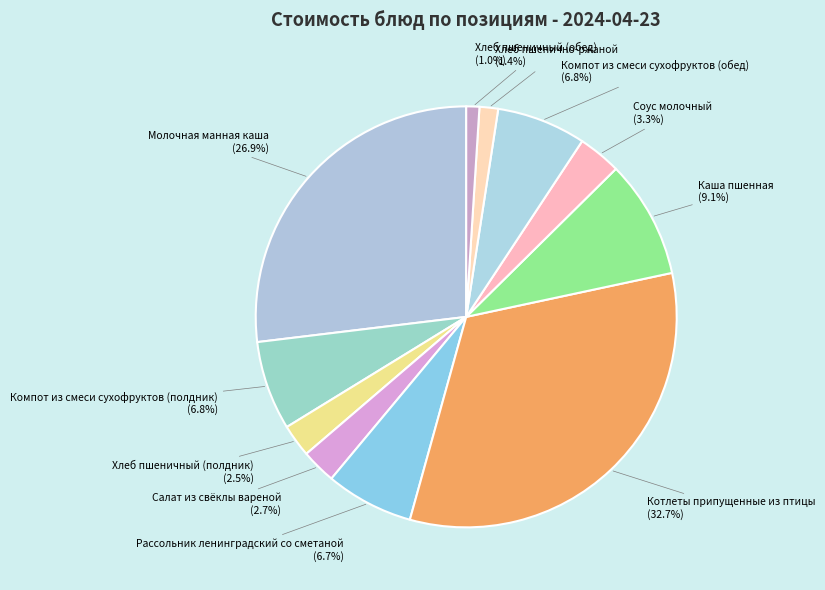

The Молочная манная каша slice represents 33% of the pie. True or false?

False